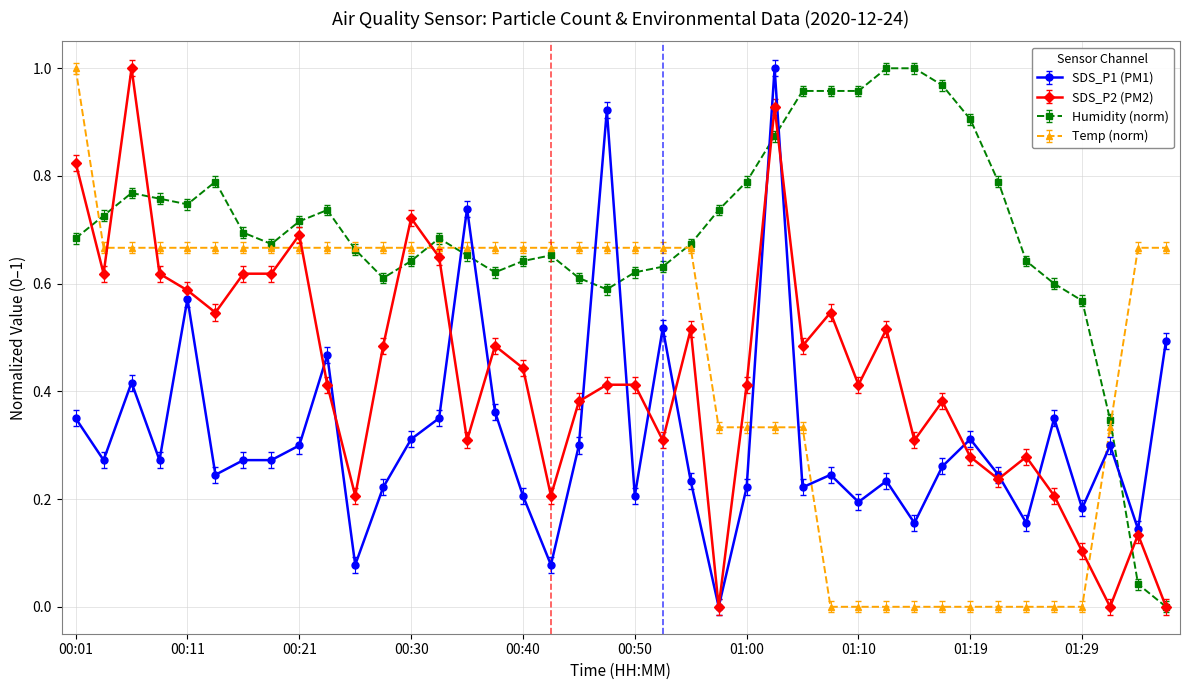

How many times do Temp (norm) and SDS_P2 (PM2) cross each other?

8